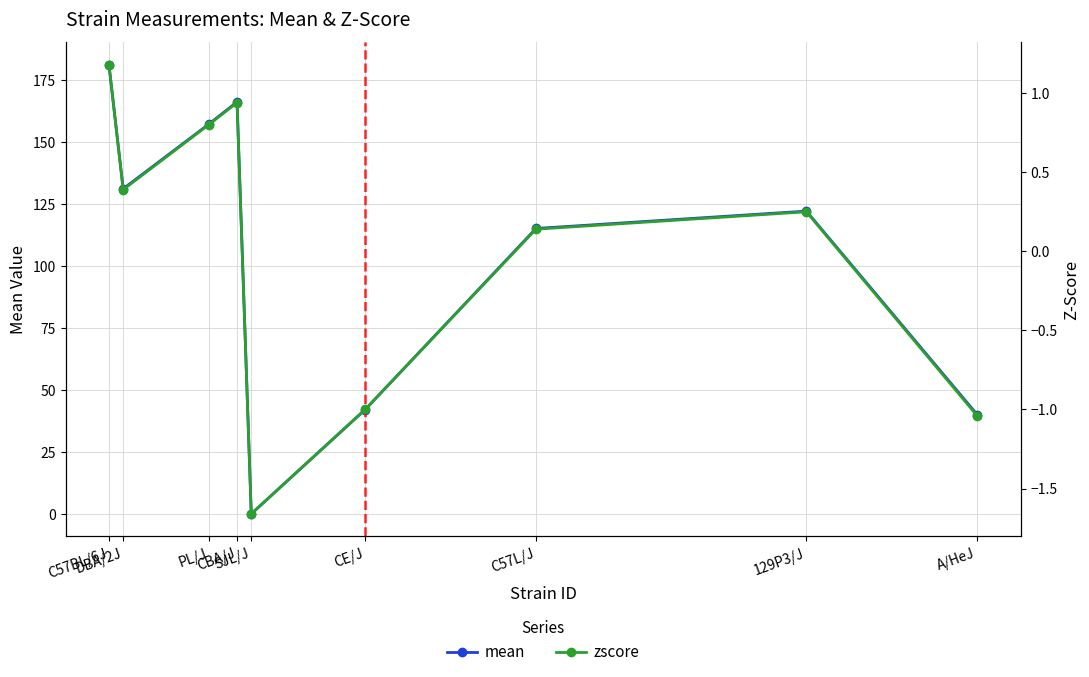

Between CE/J and A/HeJ, which series saw the biggest shift?

mean